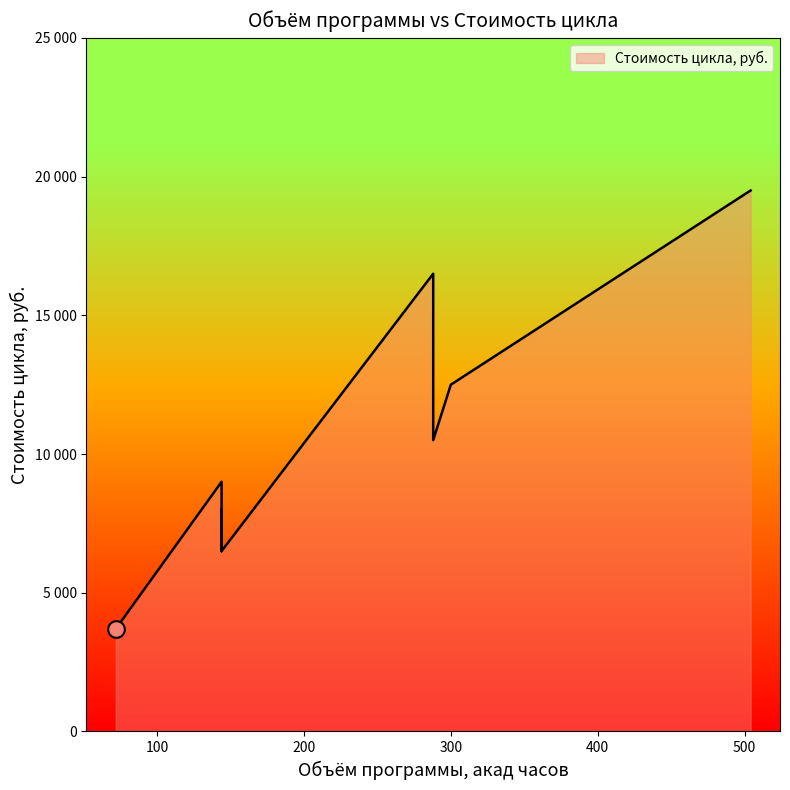

List the labels in order of value, smallest first.

72, 144, 144, 144, 144, 144, 144, 144, 144, 144, 144, 288, 288, 216, 300, 288, 288, 288, 288, 504